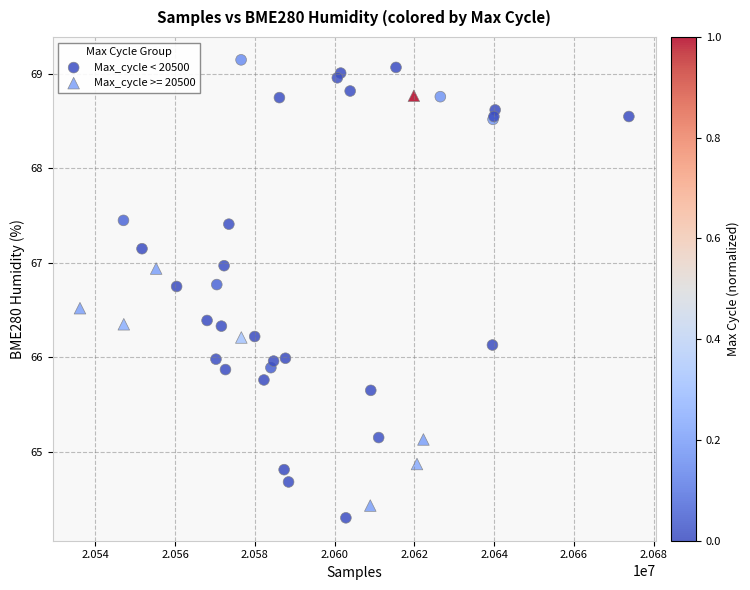

Which series contains the highest Y value?

Max_cycle < 20500